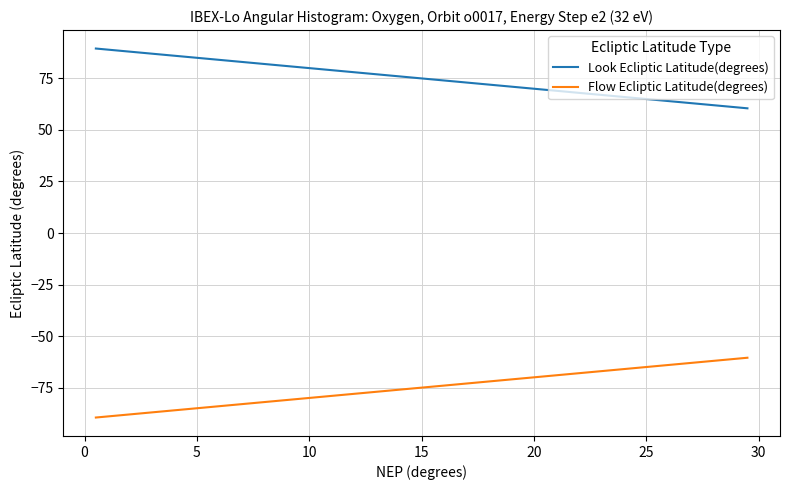

Which series has the largest total across all categories?

Look Ecliptic Latitude(degrees)